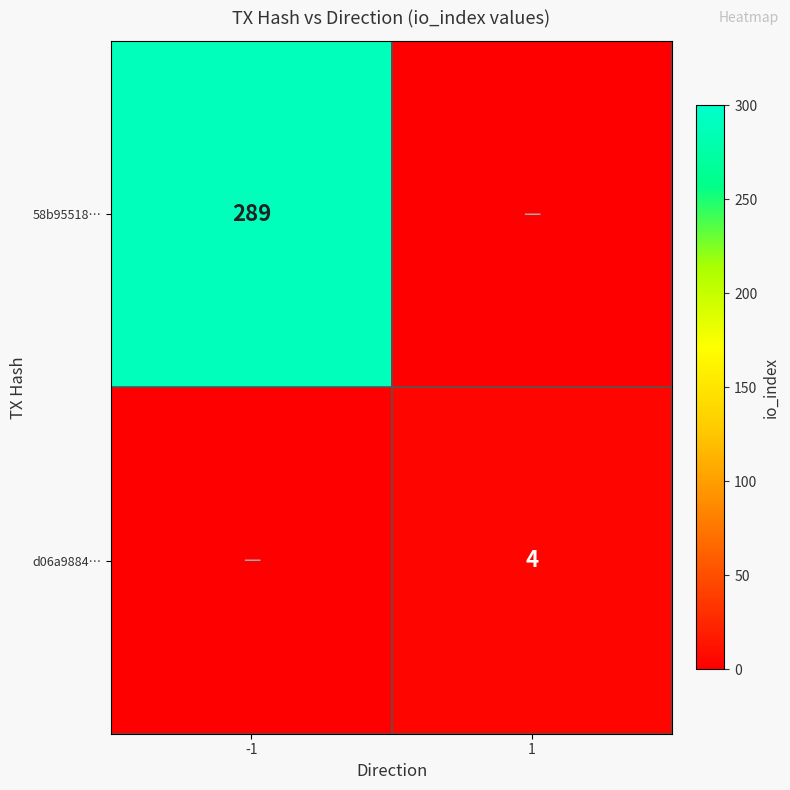

The value of 58b95518… at -1 is 289. True or false?

True